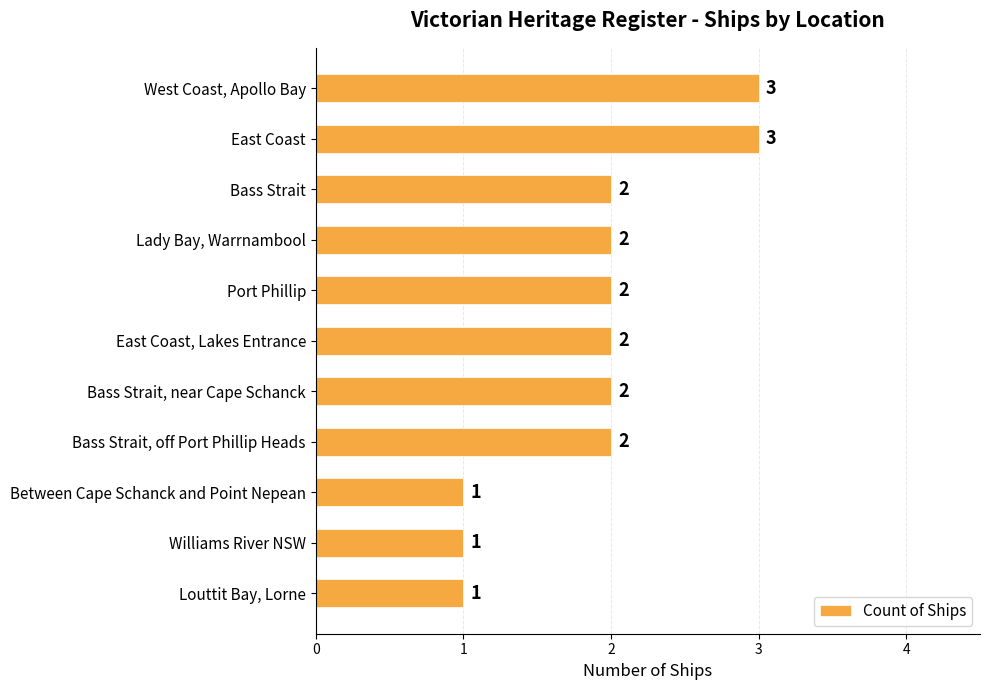

Is it true that the value at East Coast is 3?

True